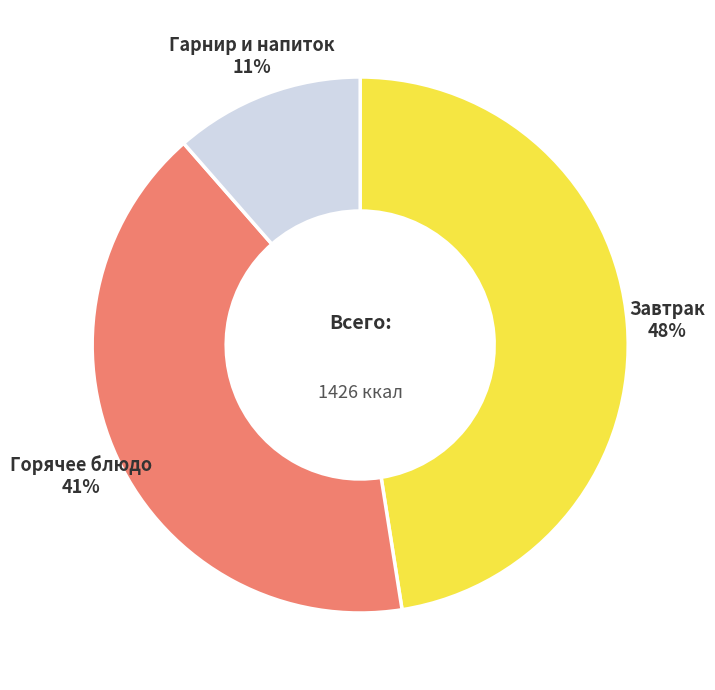

Count the number of slices in the pie.

3